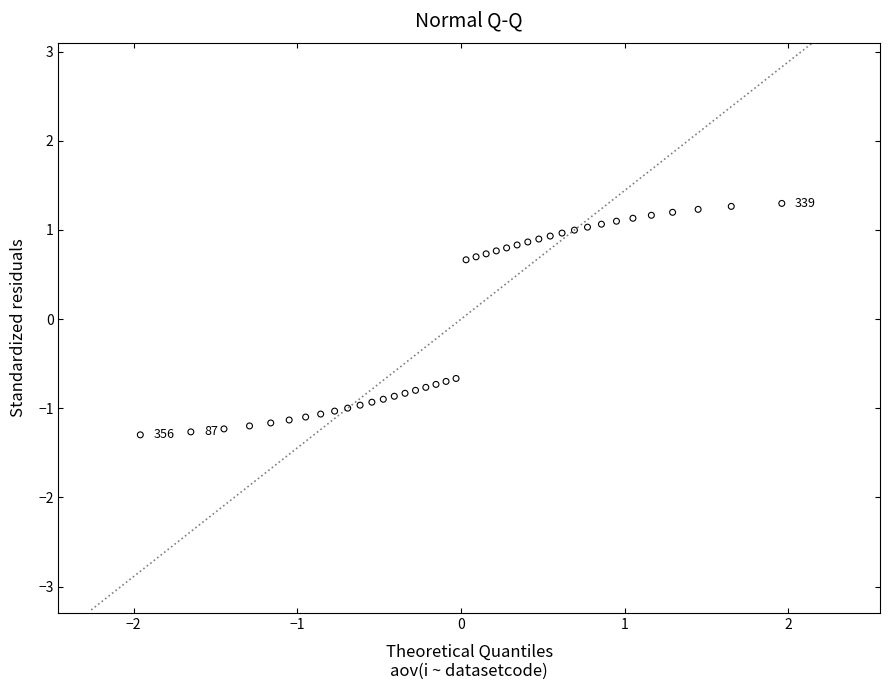

What is the range of X values (max minus min)?

3.9